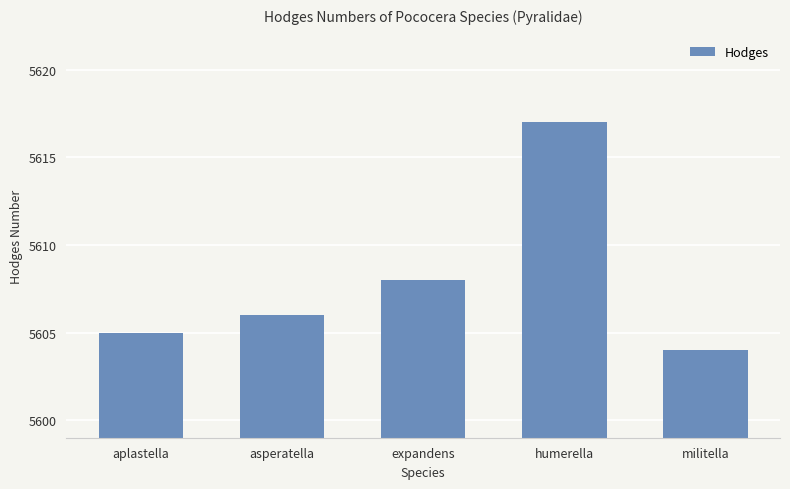

Count the number of data series in this chart.

1